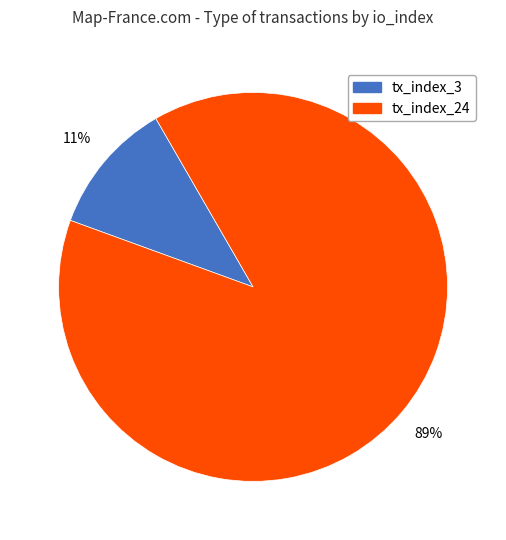

Is the sum of tx_index_24 and tx_index_3 greater than half?

Yes